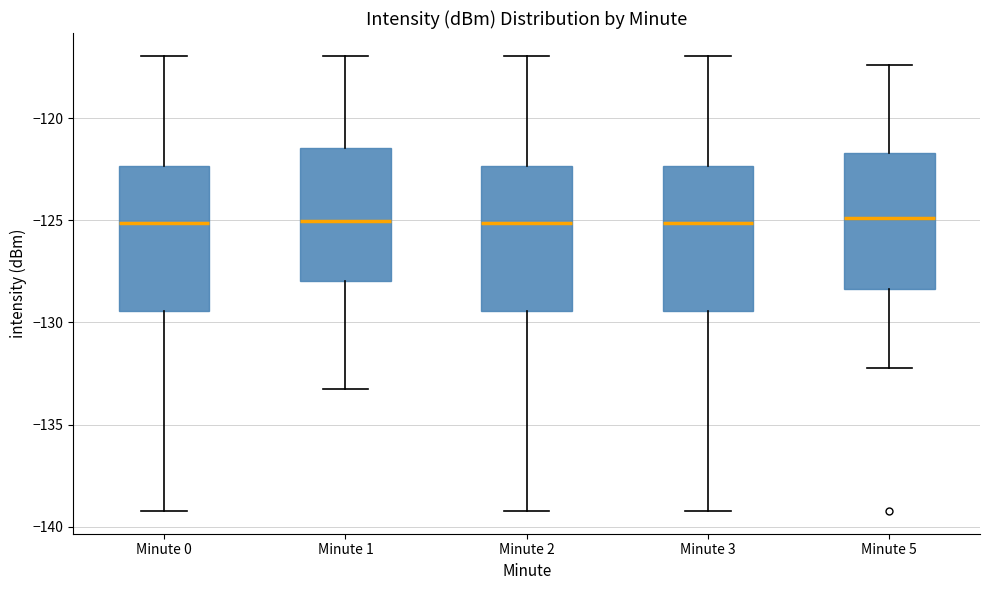

Reading left to right, read every box against the y-axis: the position of its median line, the range the box covers, and the ends of its whiskers. The values are not printed on the chart, so give them approximately, as read against the axis.

Minute 0: median -125.0, box -129.5 to -122.5, whiskers -139.0 to -117.0
Minute 1: median -125.0, box -128.0 to -121.5, whiskers -133.5 to -117.0
Minute 2: median -125.0, box -129.5 to -122.5, whiskers -139.0 to -117.0
Minute 3: median -125.0, box -129.5 to -122.5, whiskers -139.0 to -117.0
Minute 5: median -125.0, box -128.5 to -121.5, whiskers -132.0 to -117.5